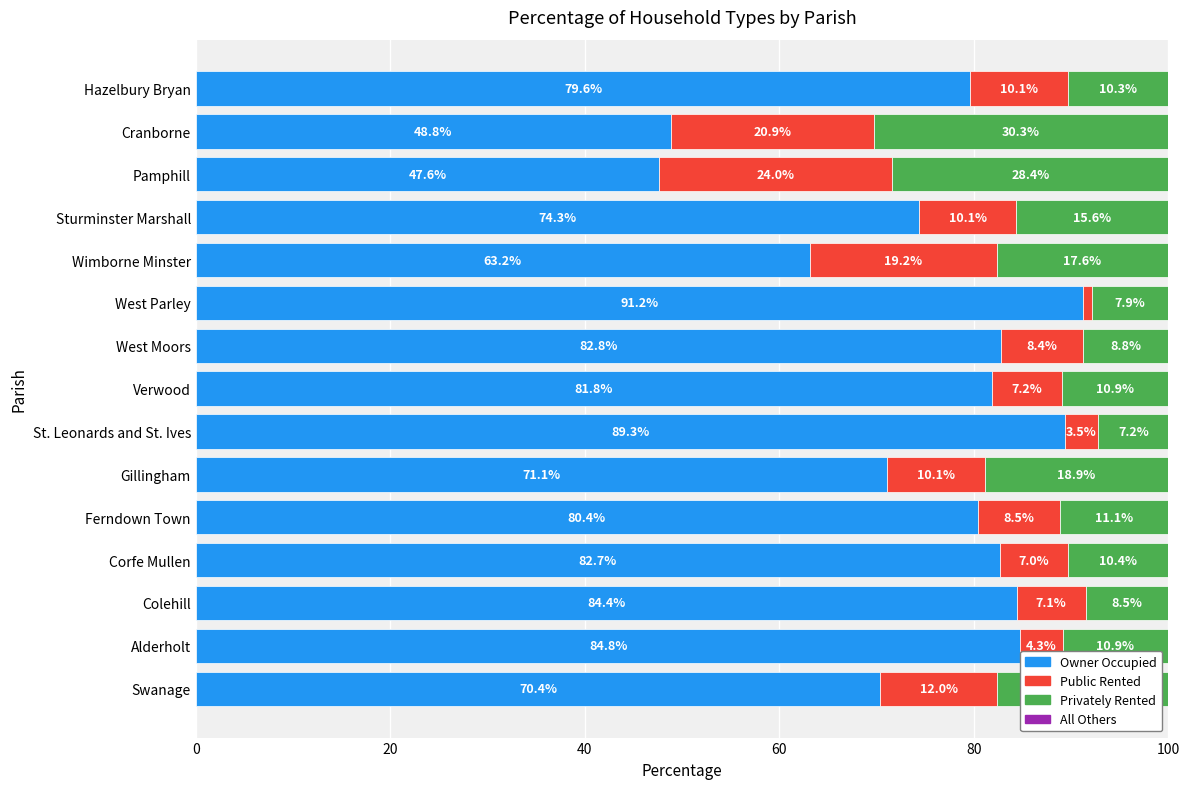

What is the total value across all series at St. Leonards and St. Ives?

100.0